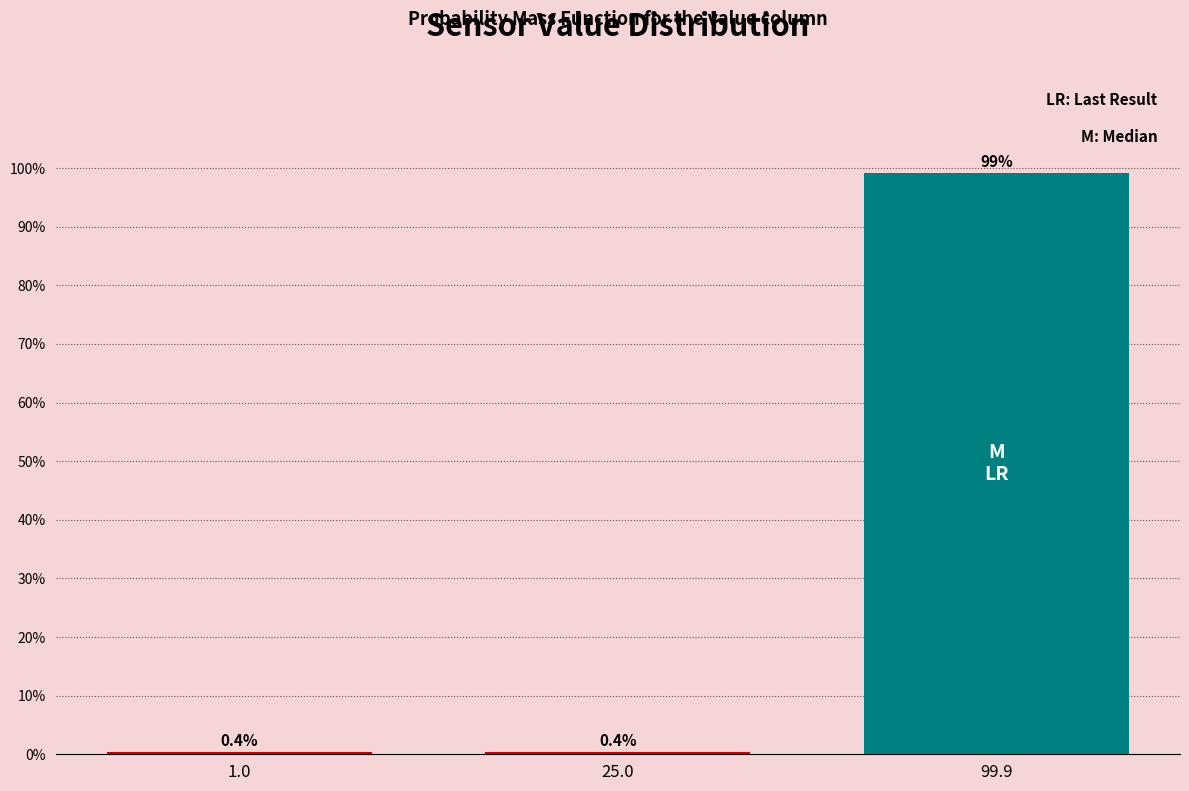

Reading right to left, what are all the values shown in this chart?

99.9=99.1	25.0=0.4	1.0=0.4